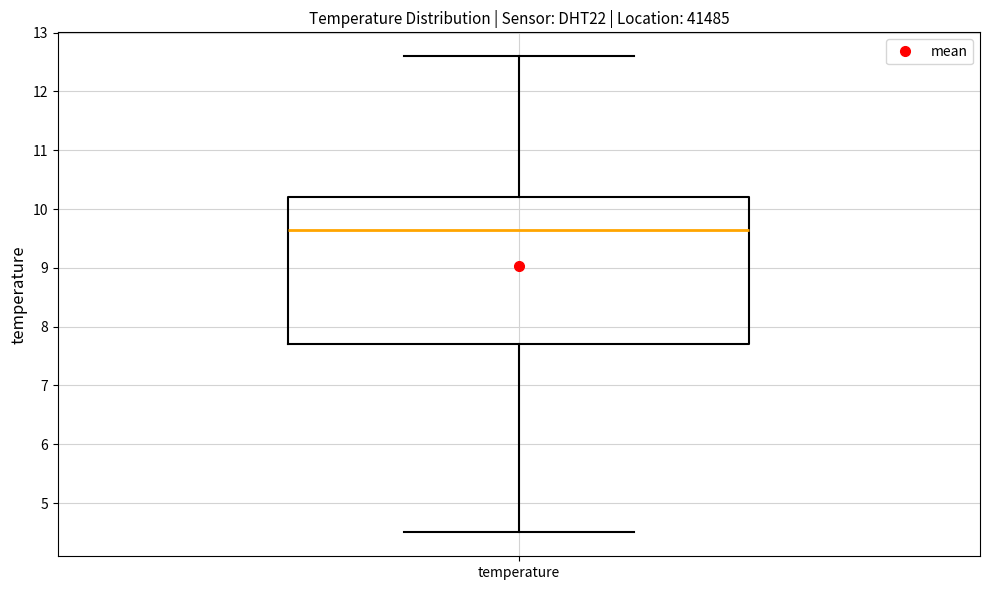

Read this box plot against the y-axis: the position of the median line, the range covered by the box, and the ends of both whiskers. The values are not printed on the chart, so give them approximately, as read against the axis.

median 9.7, box 7.7 to 10.2, whiskers 4.5 to 12.6